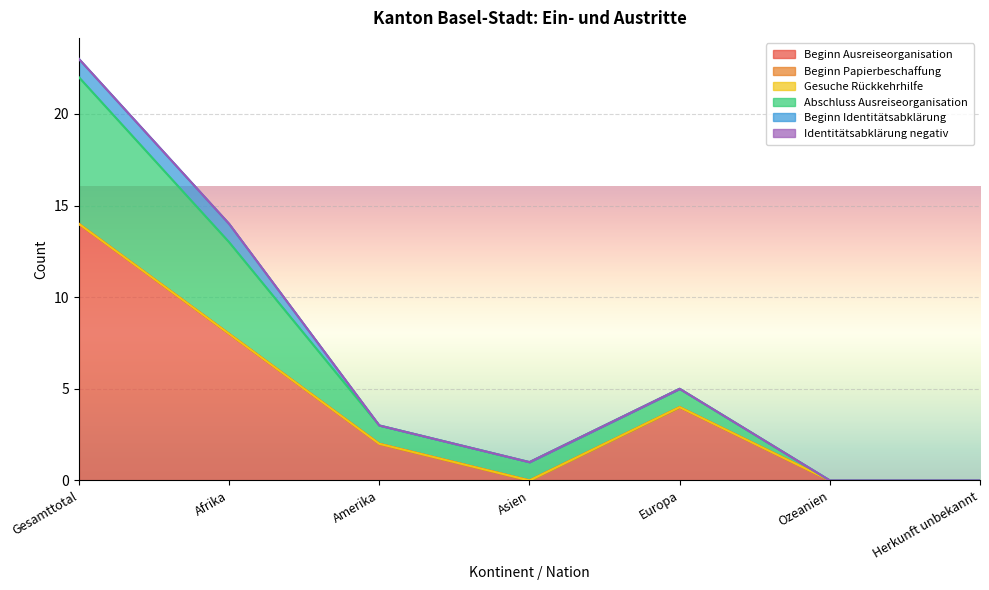

Is it true that Beginn Ausreiseorganisation equals 0 at Herkunft unbekannt?

True